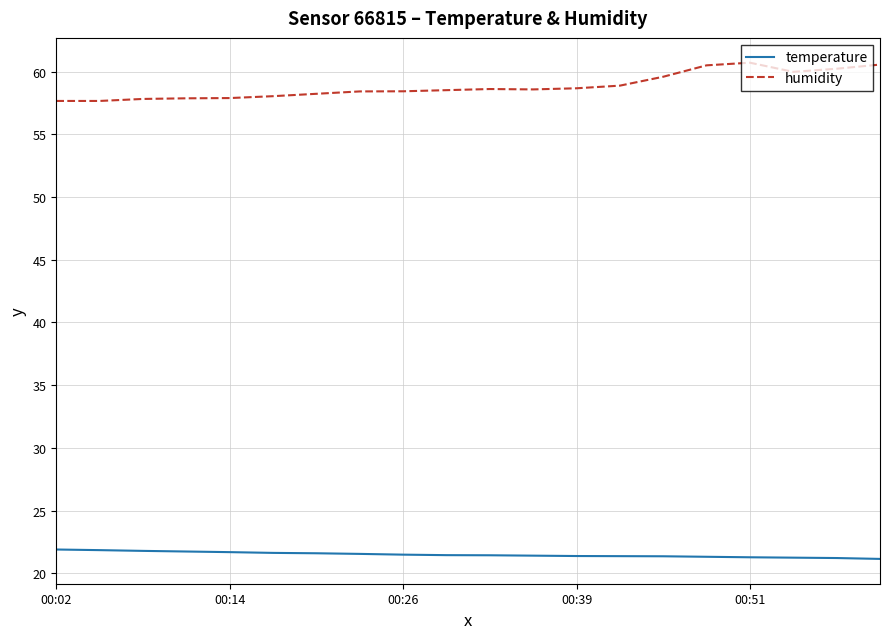

Which series has the largest total across all categories?

humidity